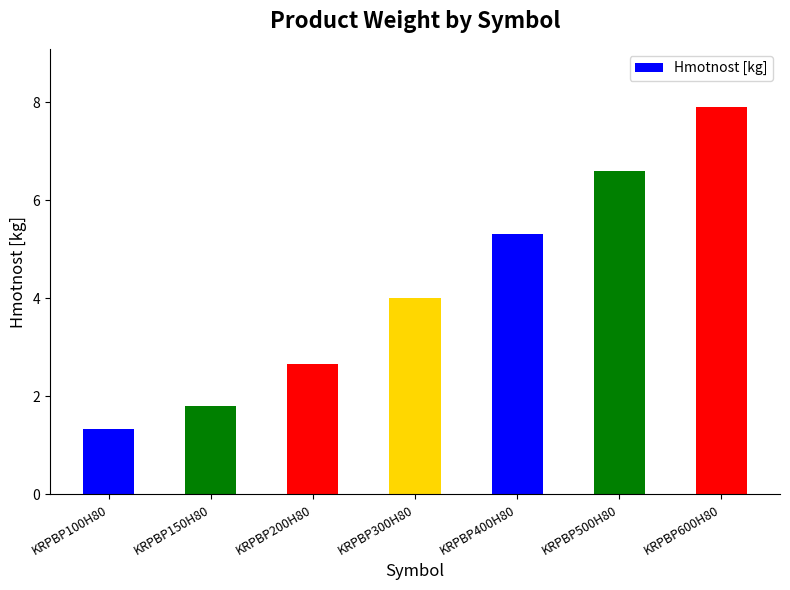

Rank the categories by value from highest to lowest.

KRPBP600H80, KRPBP500H80, KRPBP400H80, KRPBP300H80, KRPBP200H80, KRPBP150H80, KRPBP100H80